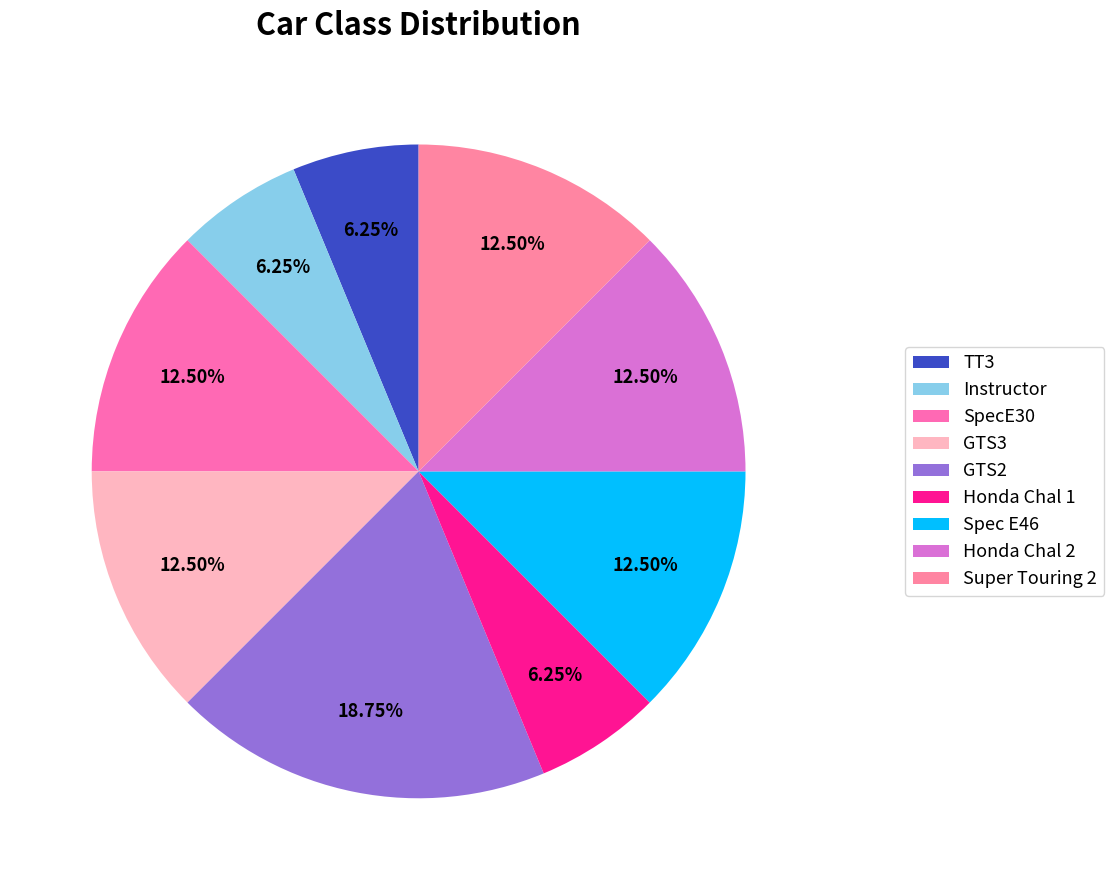

Count the number of slices in the pie.

9